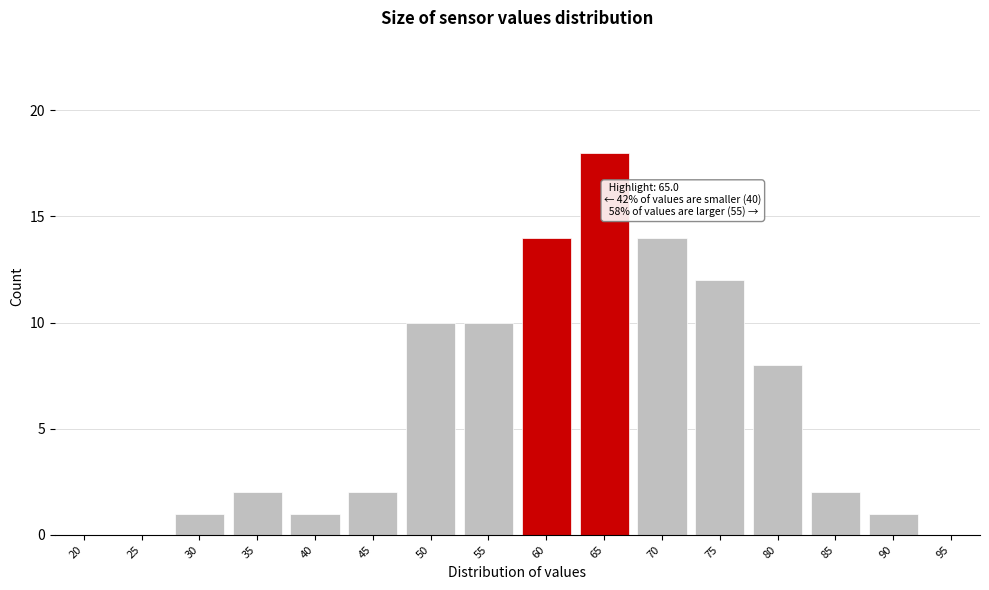

Reading left to right, transcribe all the data shown in this chart.

20=0	25=0	30=1	35=2	40=1	45=2	50=10	55=10	60=14	65=18	70=14	75=12	80=8	85=2	90=1	95=0